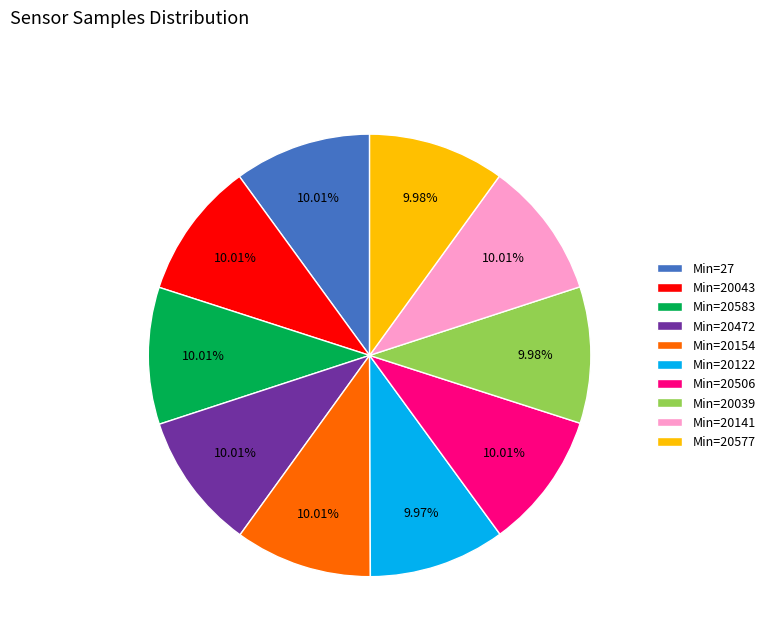

Do Min=20506 and Min=20577 together represent more than half of the pie?

No